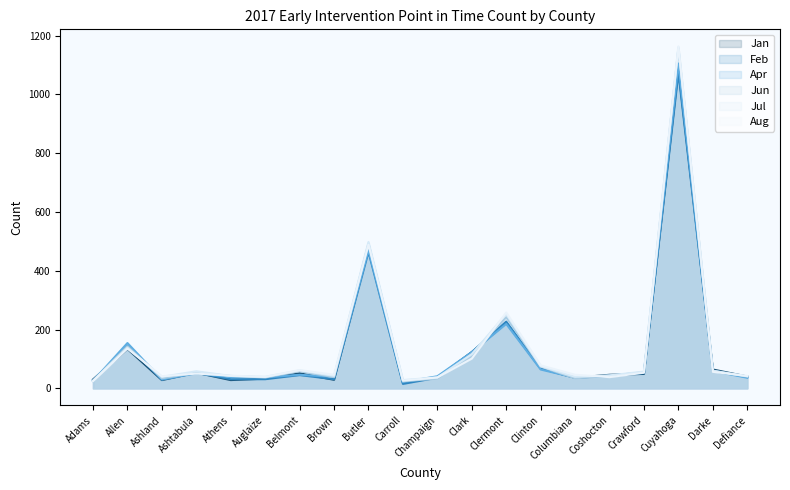

At which category does Jul reach its first local valley?

Ashland